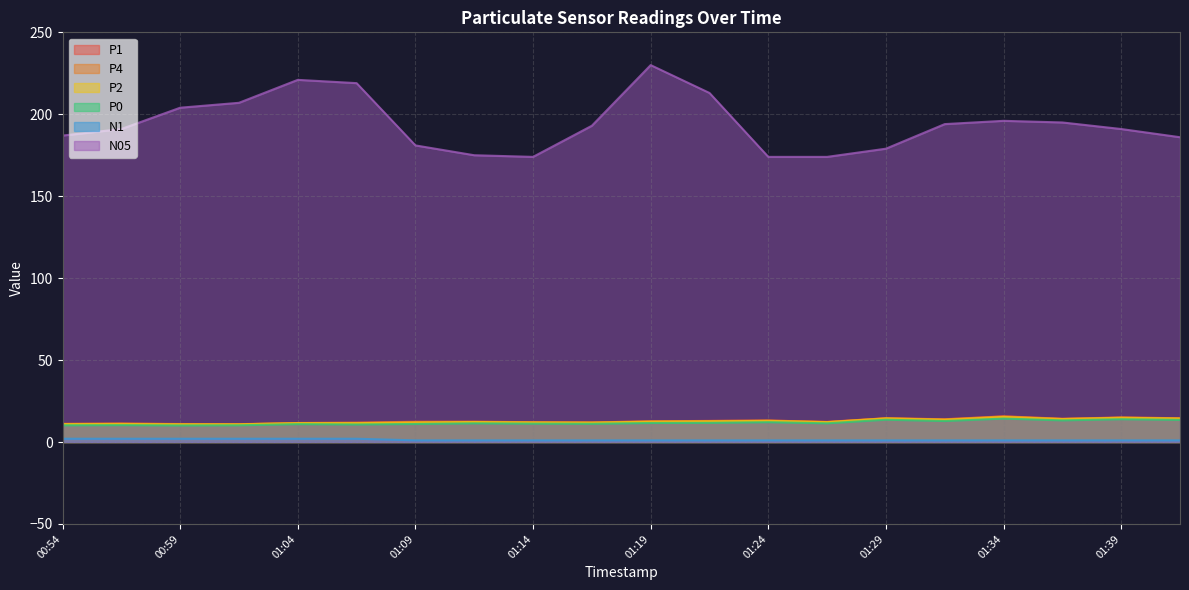

What is the approximate value of P2 at 01:19?

12.4